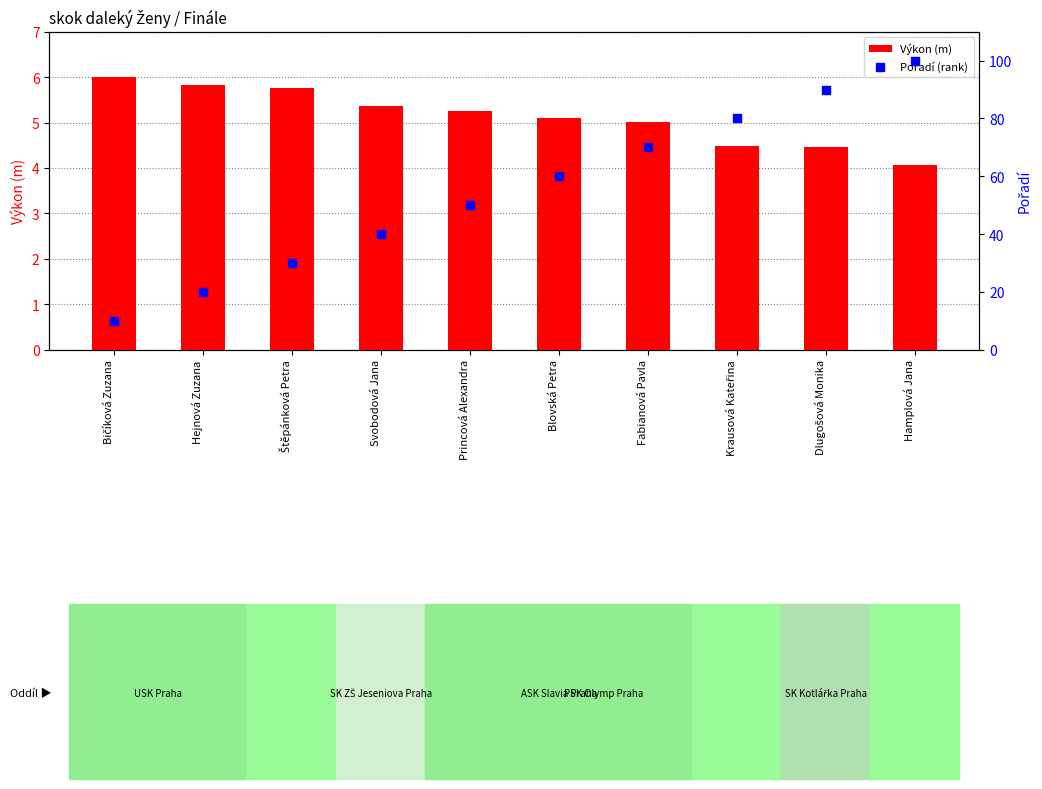

Which series has the largest total across all categories?

Pořadí (rank)